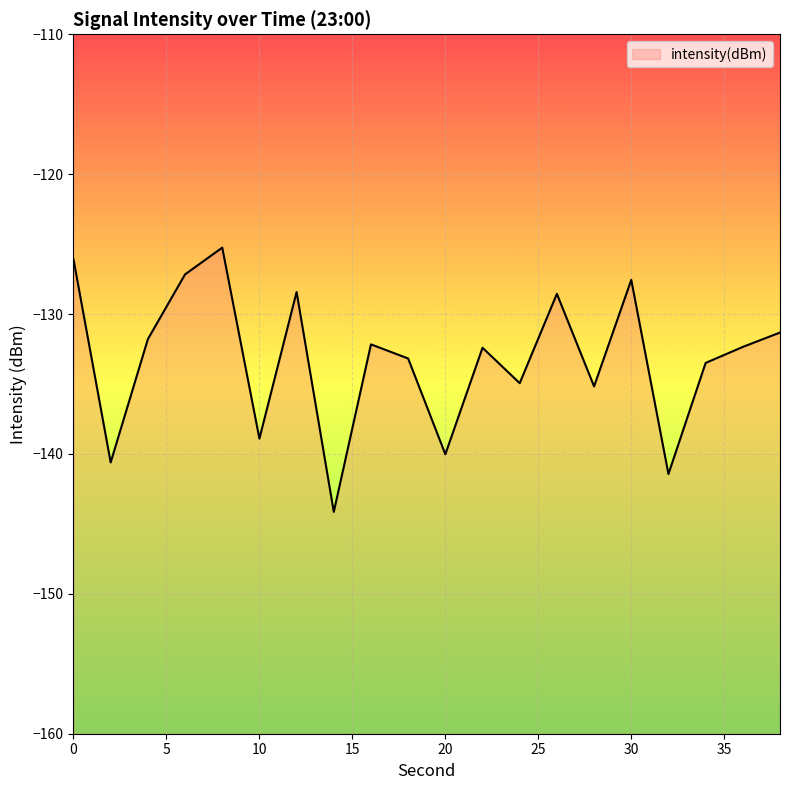

How many lines are shown in the chart?

1